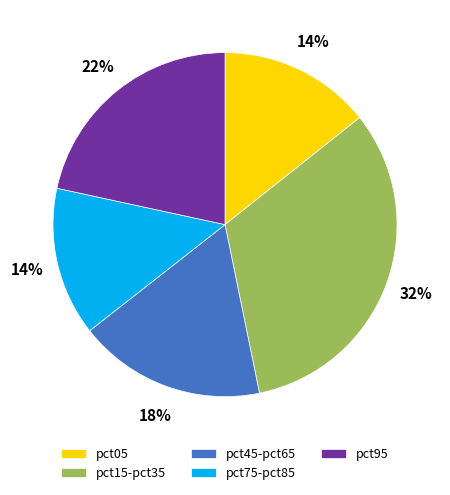

What percentage is the pct45-pct65 slice, to the nearest percent?

18%